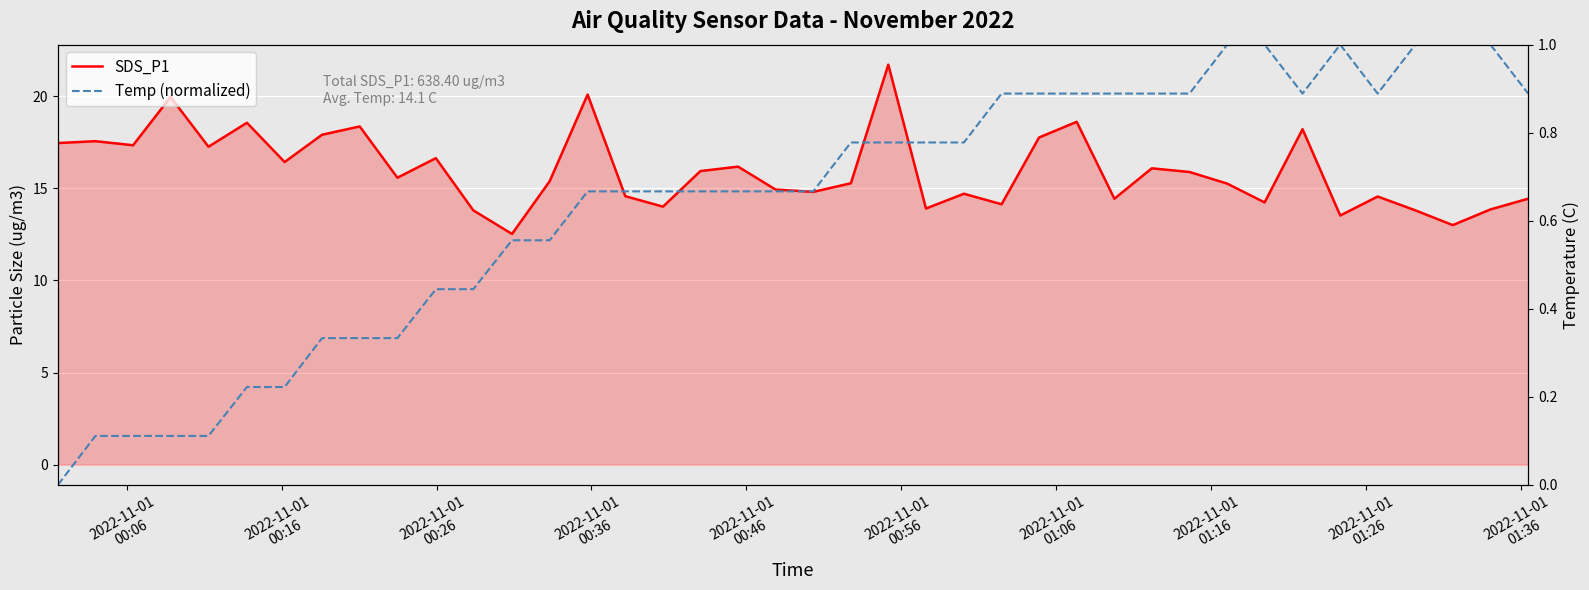

True or false: Temp (normalized) and SDS_P1 cross at least once.

False